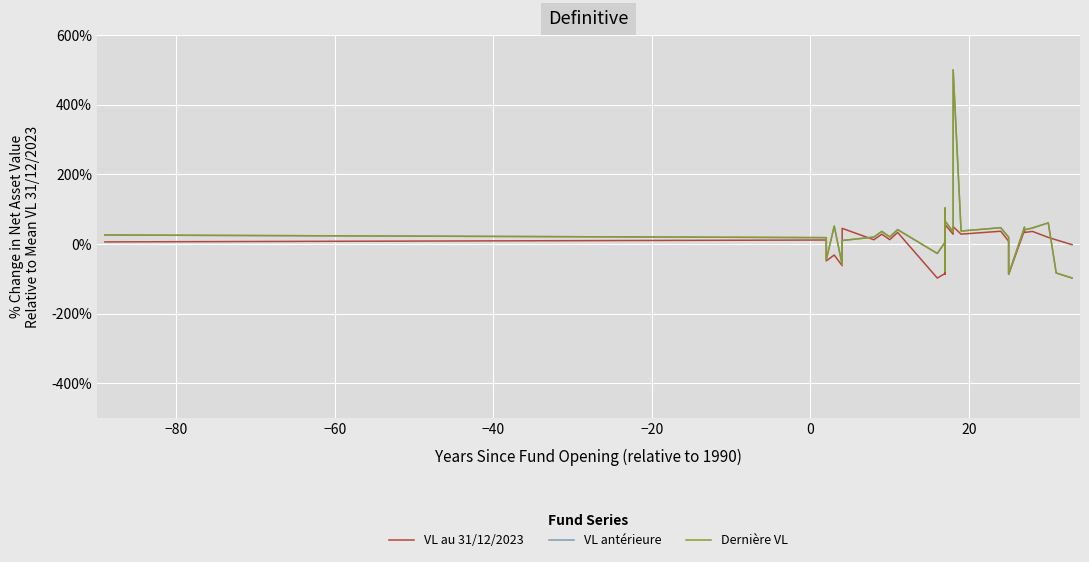

Which series has the largest range (max minus min)?

Dernière VL